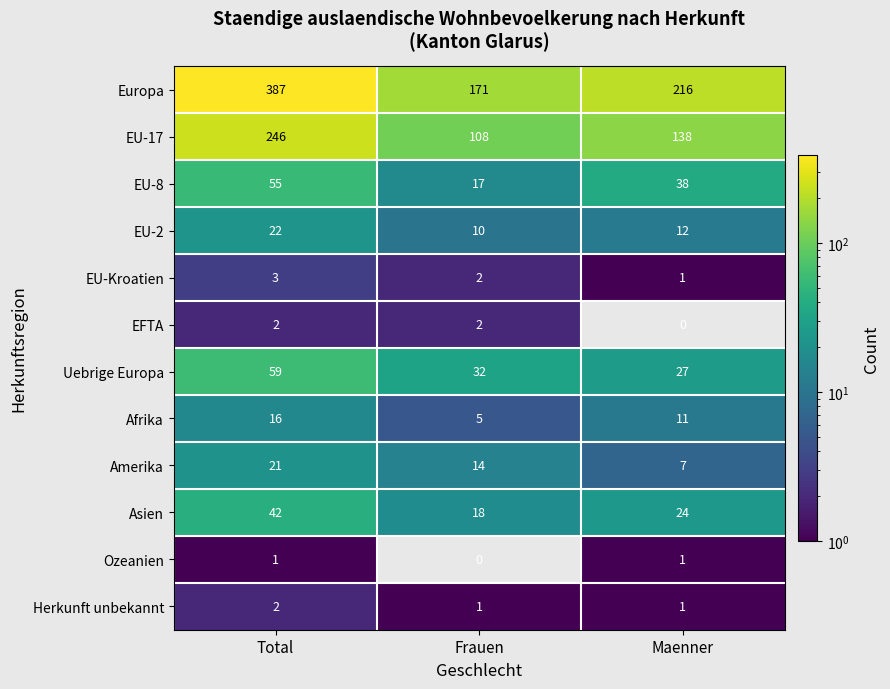

Which category has the highest value across all series?

Total